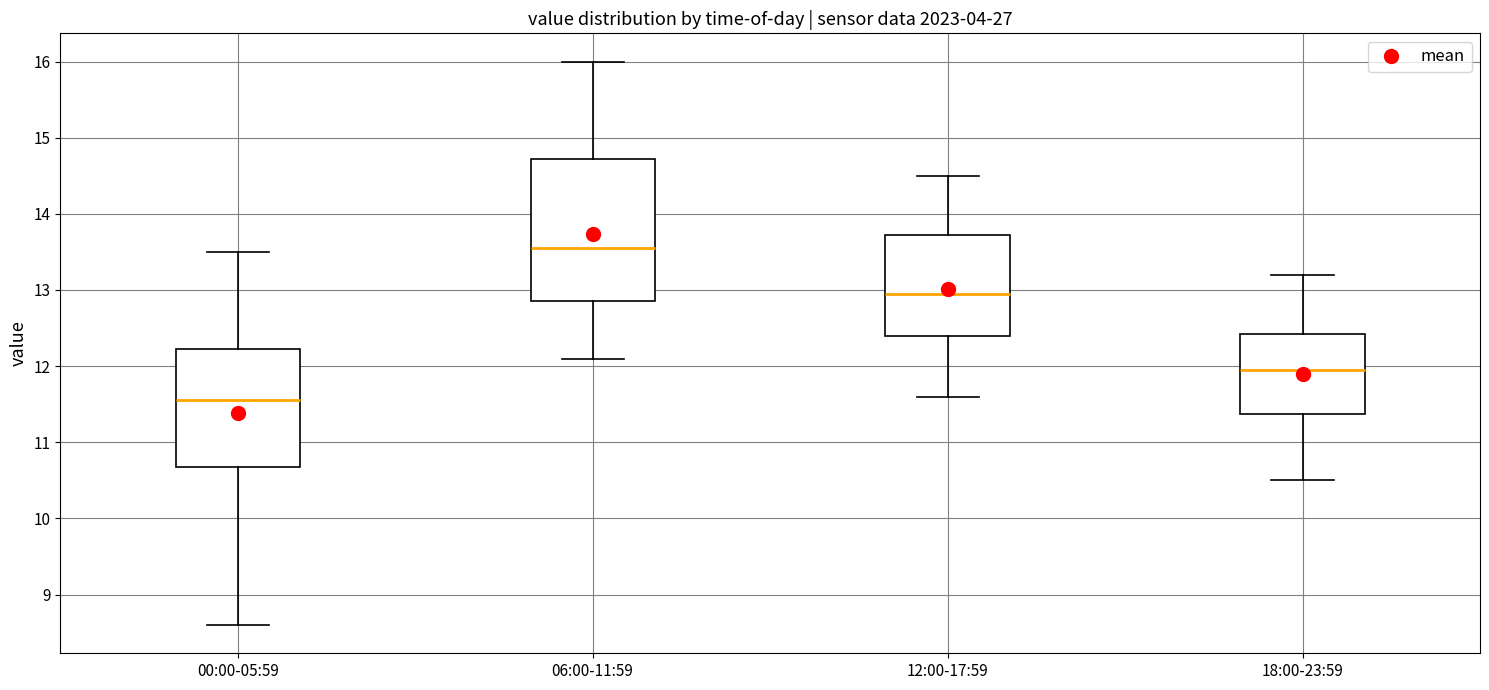

Which box is the tallest, from its lower edge to its upper edge?

06:00-11:59